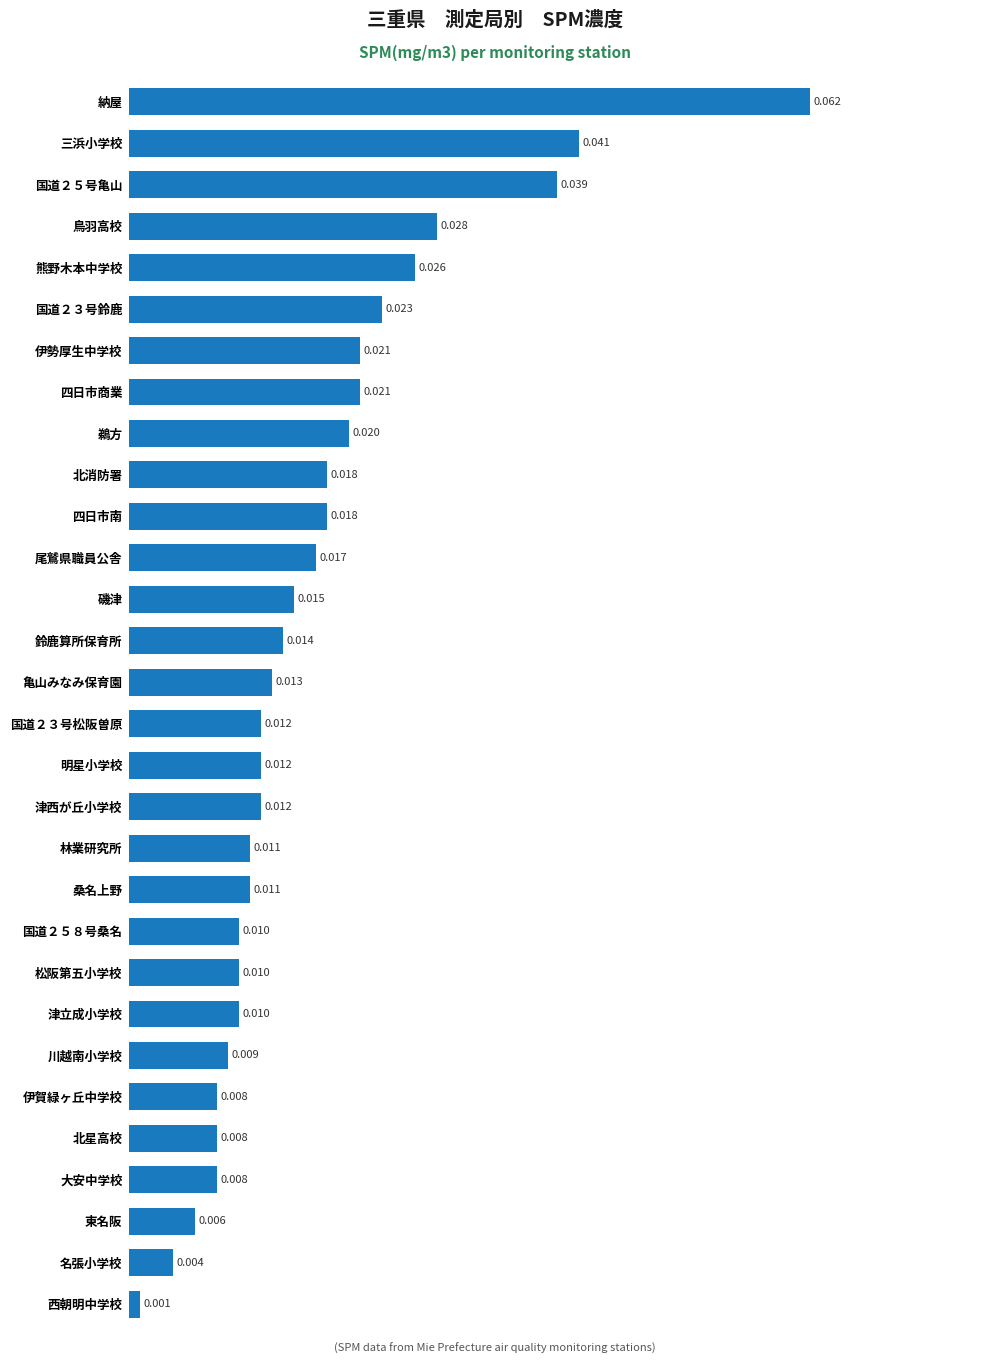

Which category has the lowest value across all series?

西朝明中学校